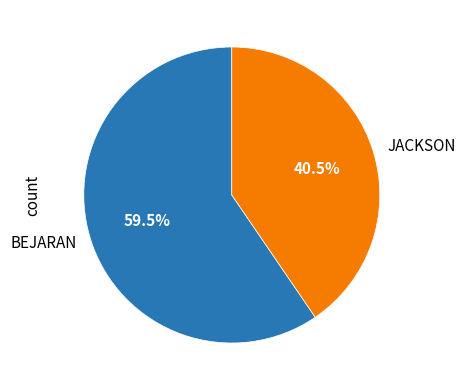

Approximately how many times larger is the value at BEJARAN compared to JACKSON?

1.5